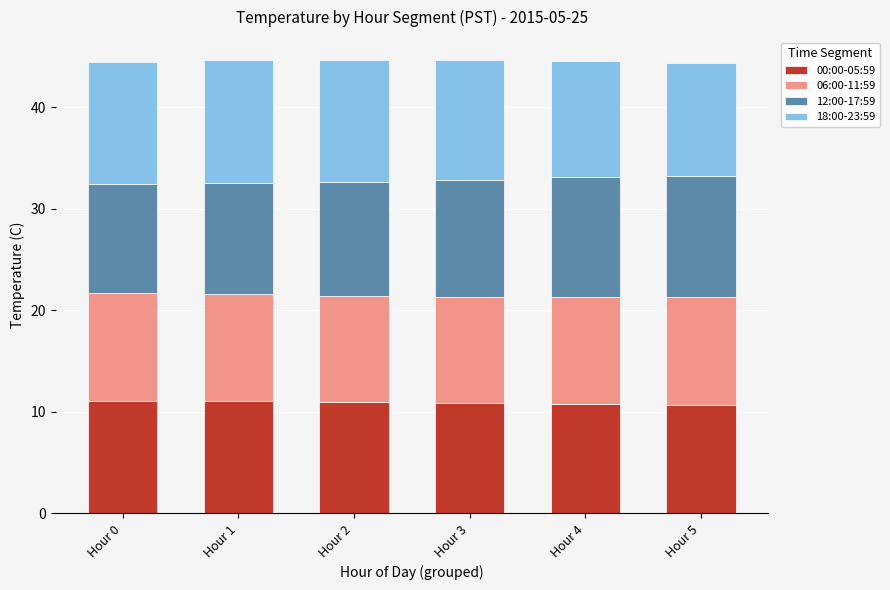

What is the total value across all series at Hour 3?

44.7